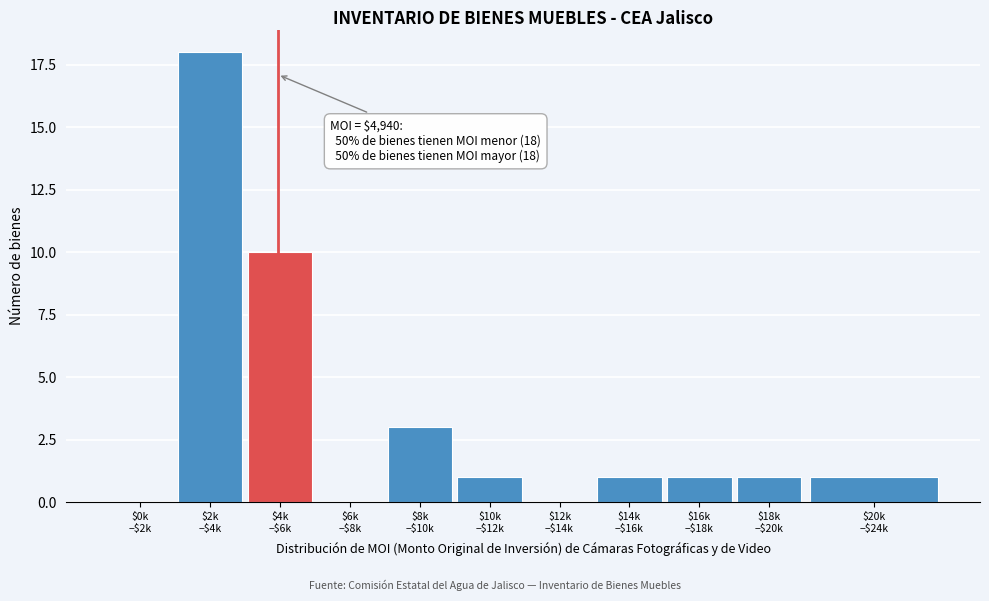

What is the maximum value shown in the chart?

18